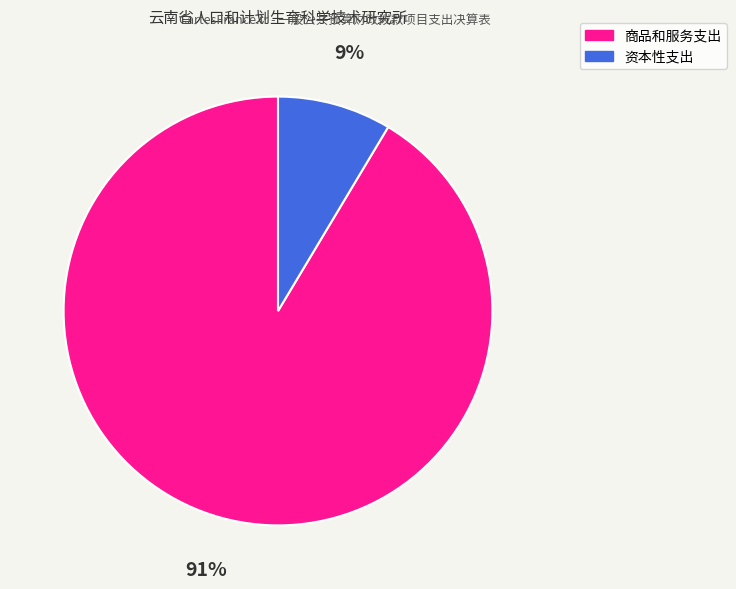

What is the ratio of the value at 资本性支出 to the value at 商品和服务支出?

0.1